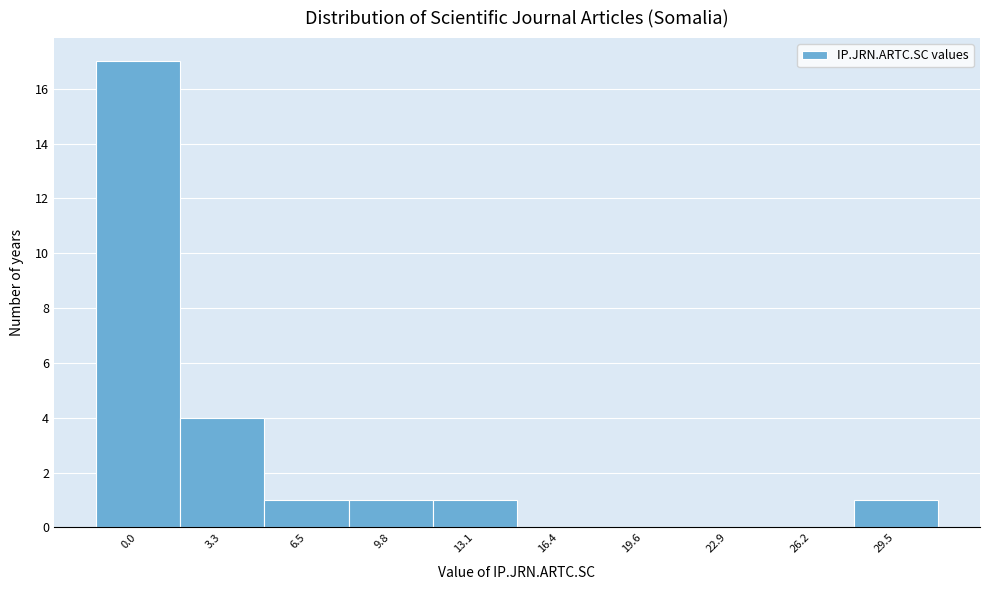

Reading left to right, extract all data points from this chart.

0.0=17	3.3=4	6.5=1	9.8=1	13.1=1	16.4=0	19.6=0	22.9=0	26.2=0	29.5=1